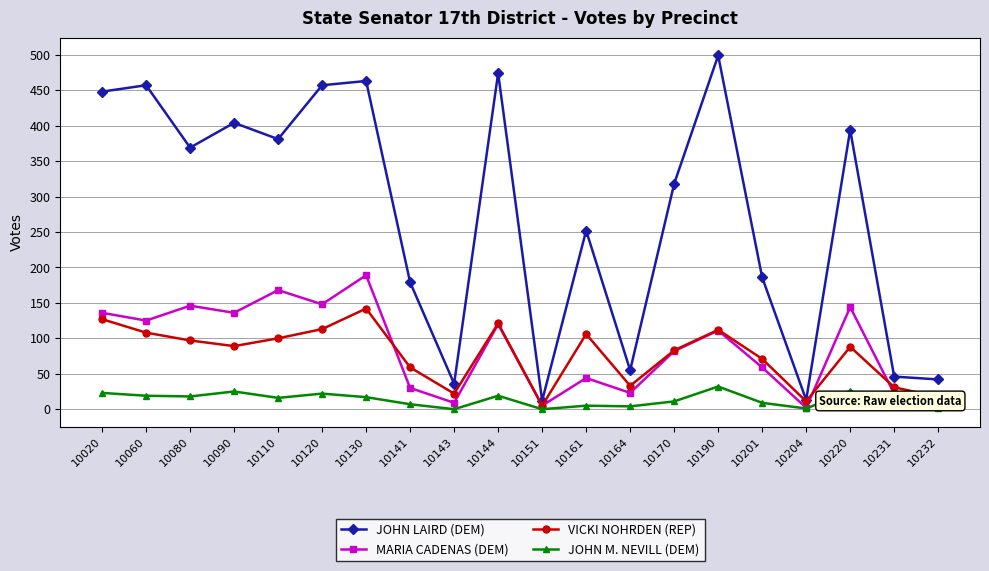

Rank the series by their maximum value, from lowest to highest.

JOHN M. NEVILL (DEM), VICKI NOHRDEN (REP), MARIA CADENAS (DEM), JOHN LAIRD (DEM)